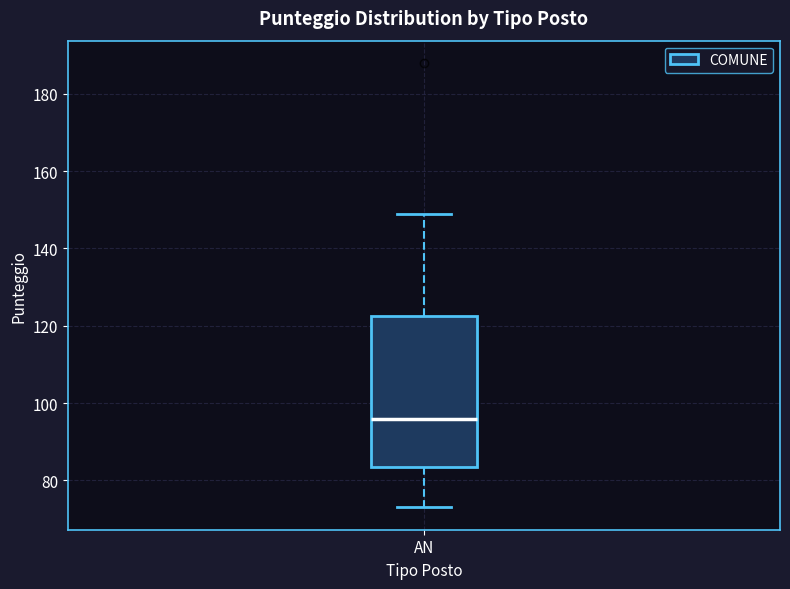

Where does the upper whisker of the box for AN end on the y-axis? The values are not printed on the chart, so give them approximately, as read against the axis.

150